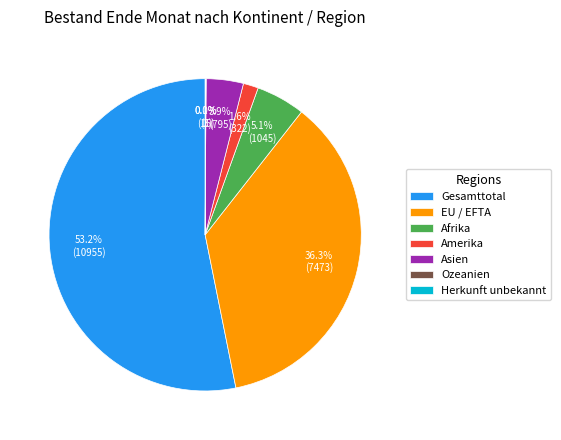

To the nearest percent, what is the difference between the largest and smallest slice percentages?

53%